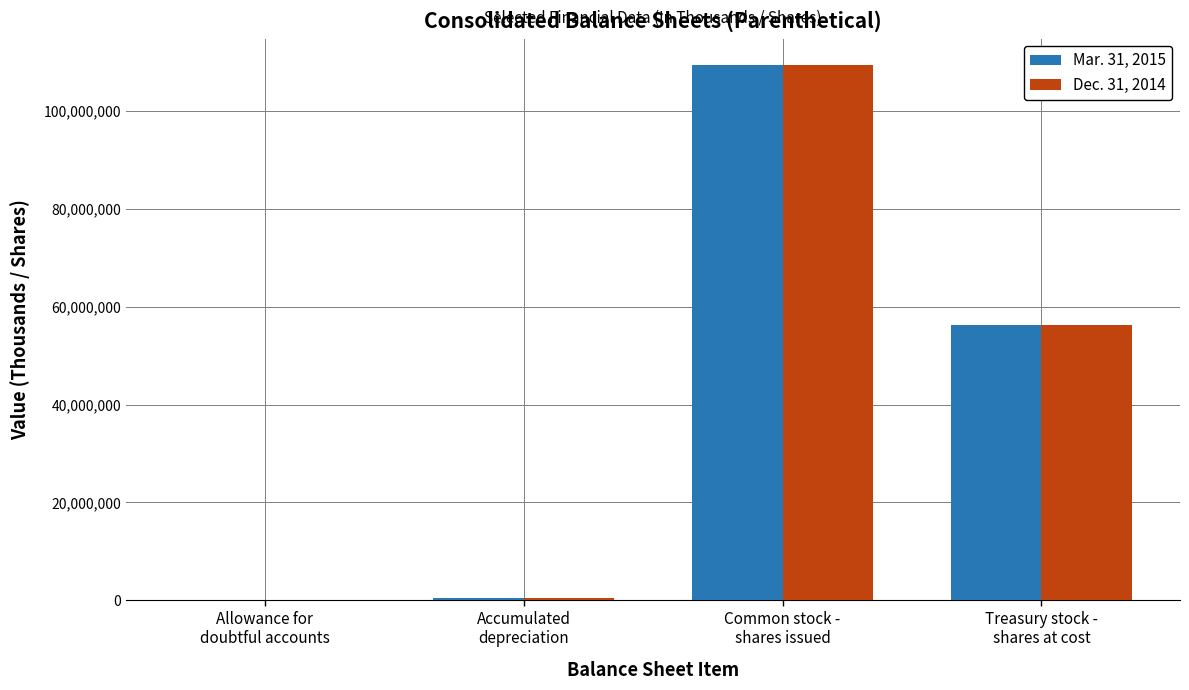

At which label does Mar. 31, 2015 first exceed 56369752?

Common stock -
shares issued